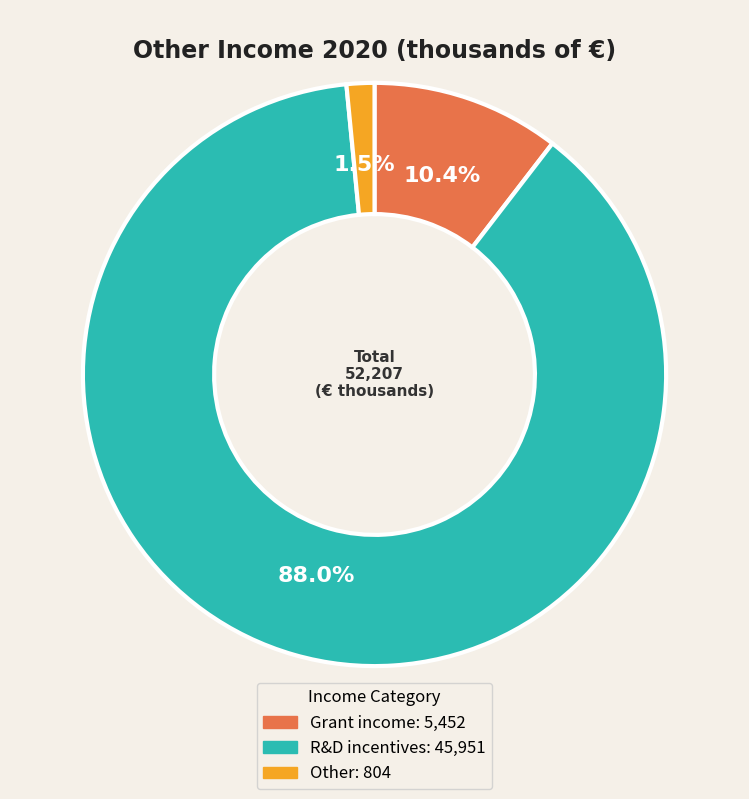

To the nearest percent, what is the combined percentage of R&D incentives and Grant income?

98%